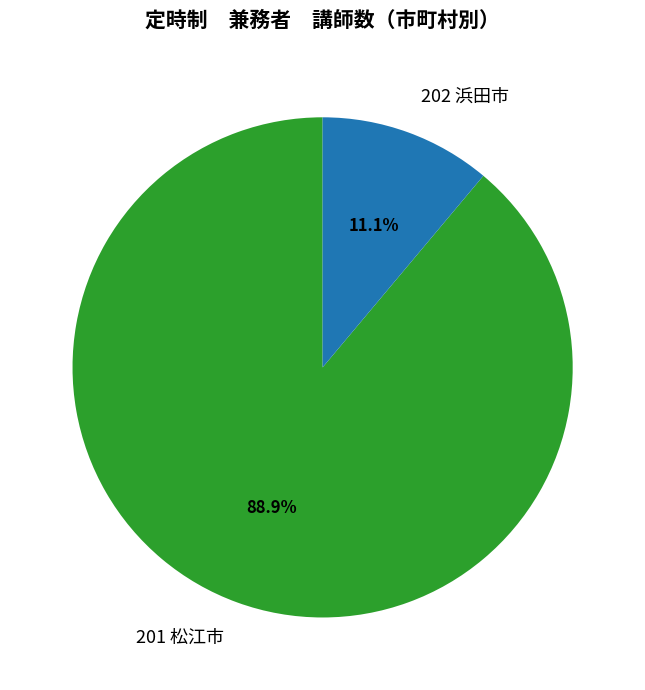

Between 201 松江市 and 202 浜田市, which is larger?

201 松江市